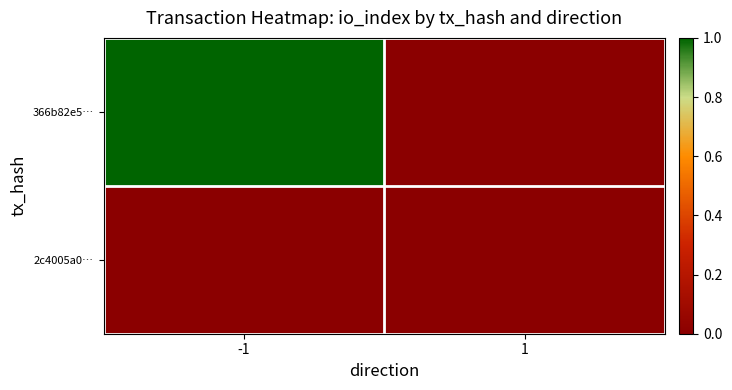

List the series in order of their overall mean, lowest first.

2c4005a0…, 366b82e5…